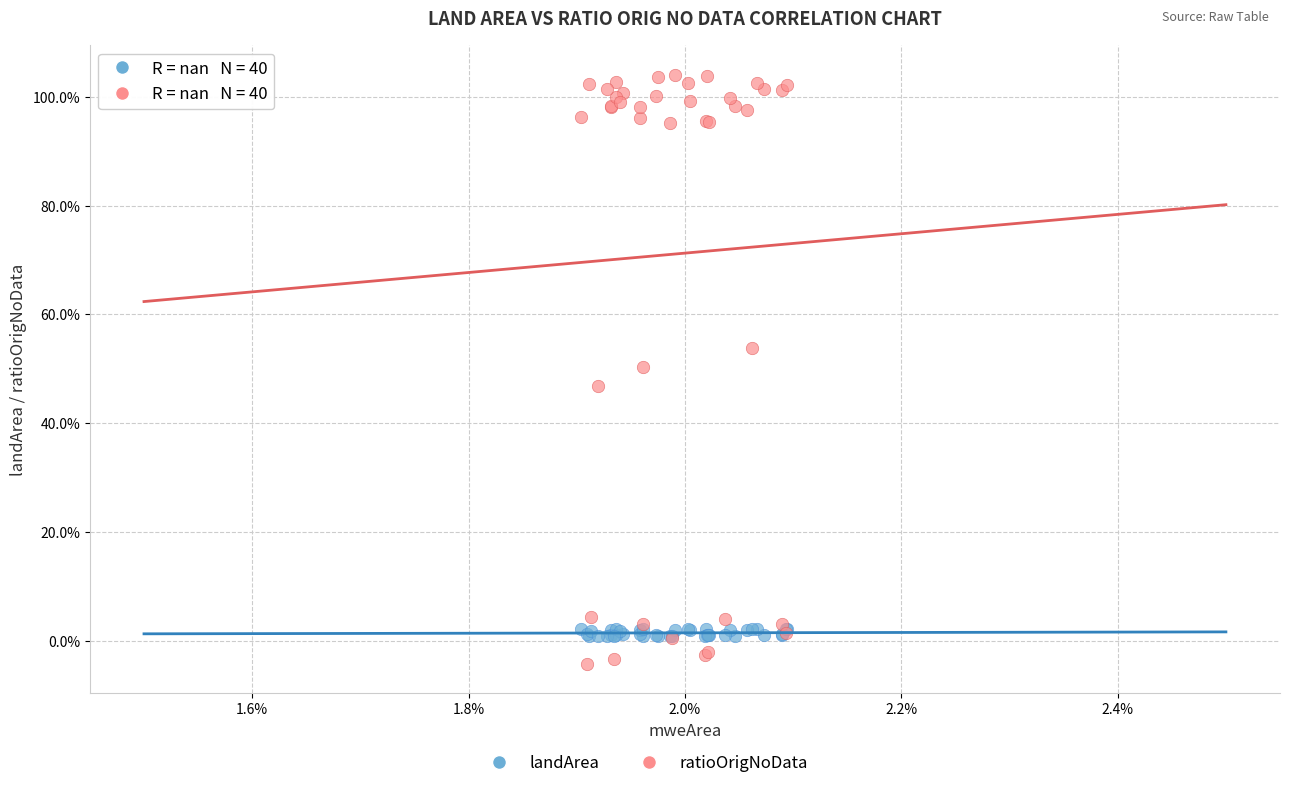

Which series contains the lowest Y value?

ratioOrigNoData